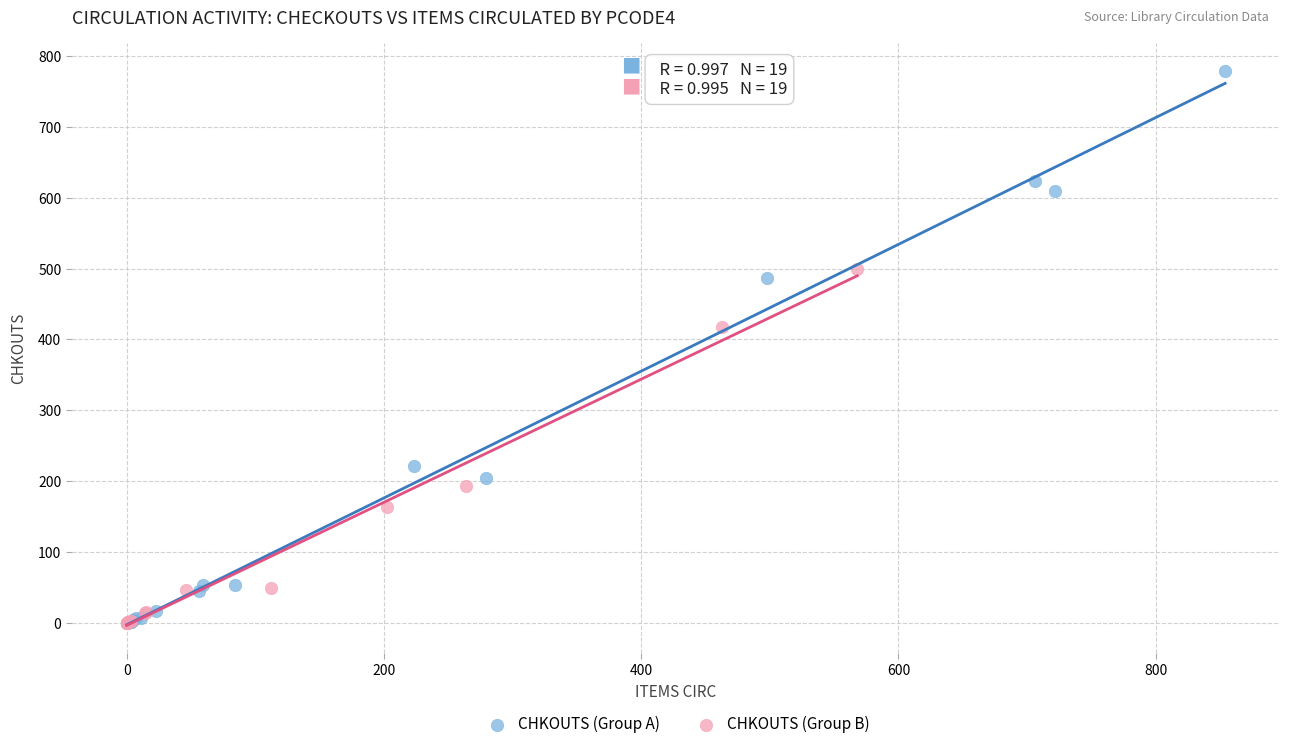

Which series reaches the maximum Y coordinate?

CHKOUTS (Group A)